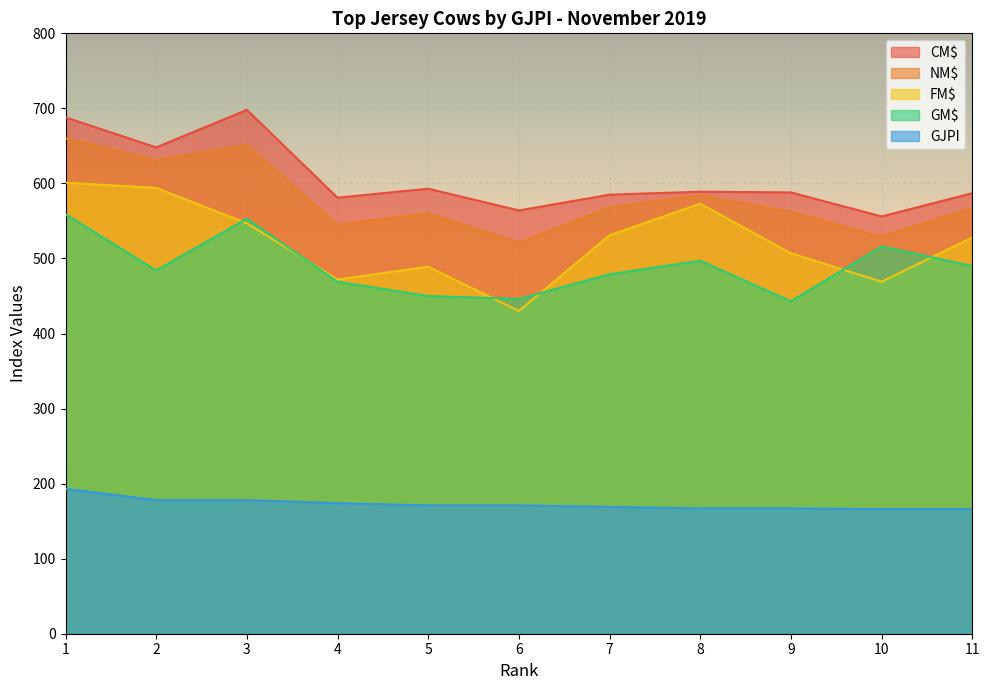

At 6, list the series in order from smallest to largest.

GJPI, FM$, GM$, NM$, CM$